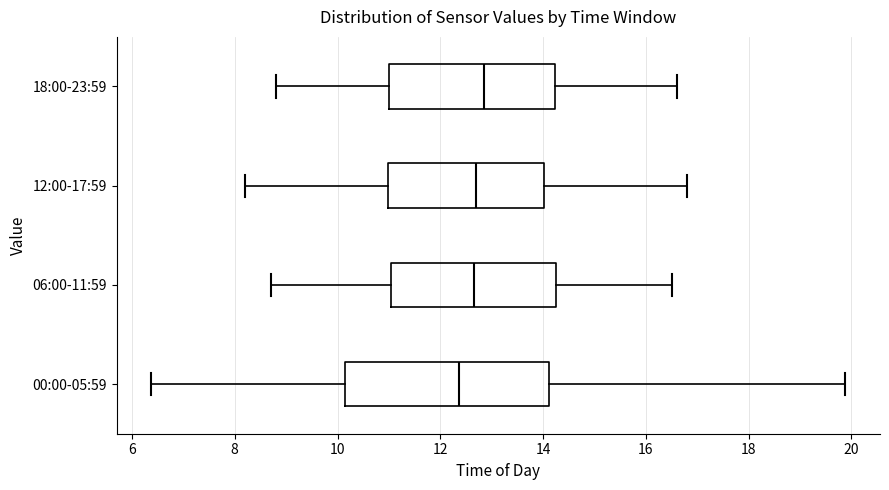

Which box is the widest, from its left edge to its right edge?

00:00-05:59